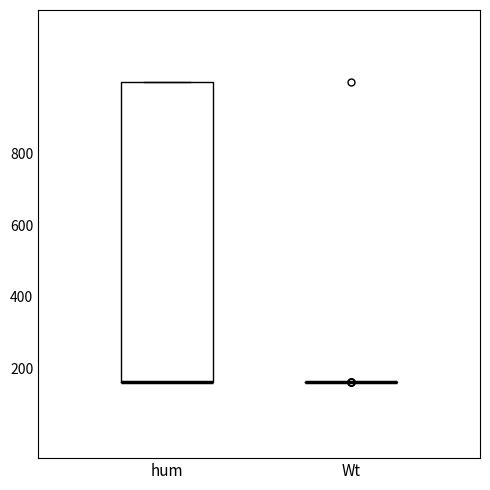

Reading left to right, read every box against the y-axis: the position of its median line, the range the box covers, and the ends of its whiskers. The values are not printed on the chart, so give them approximately, as read against the axis.

hum: median 160 (drawn on the box's lower edge), box 160 to 1000, whiskers 160 to 1000
Wt: box collapsed to a line at 160, whiskers 160 to 160